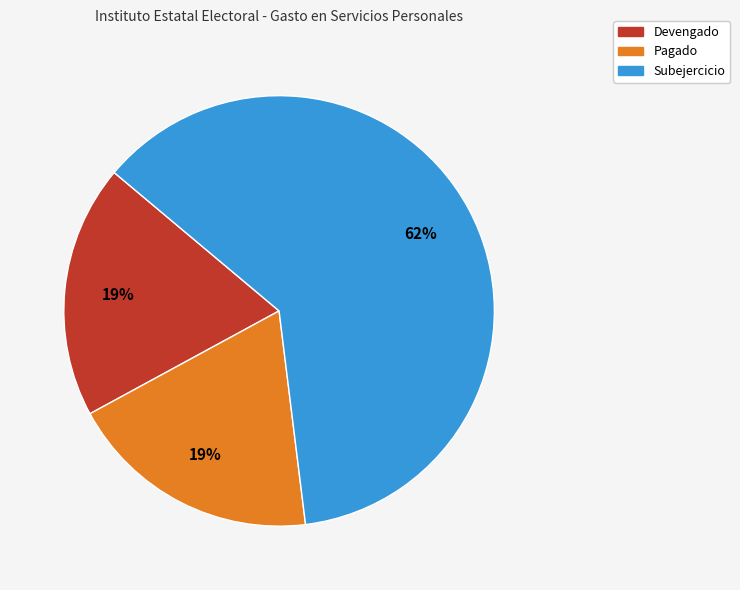

Count the number of slices in the pie.

3